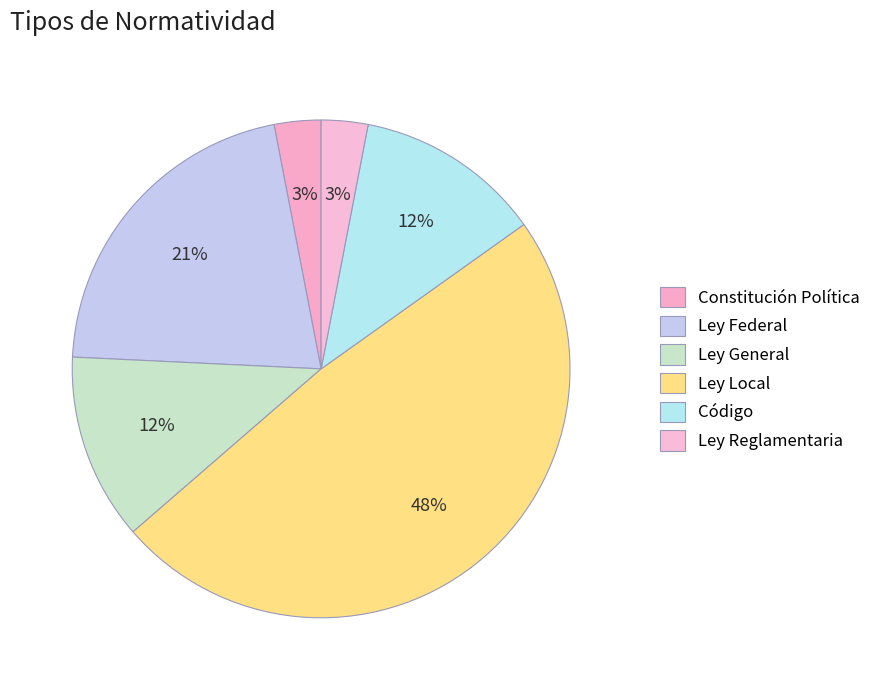

True or false: Constitución Política accounts for 1% of the total.

False